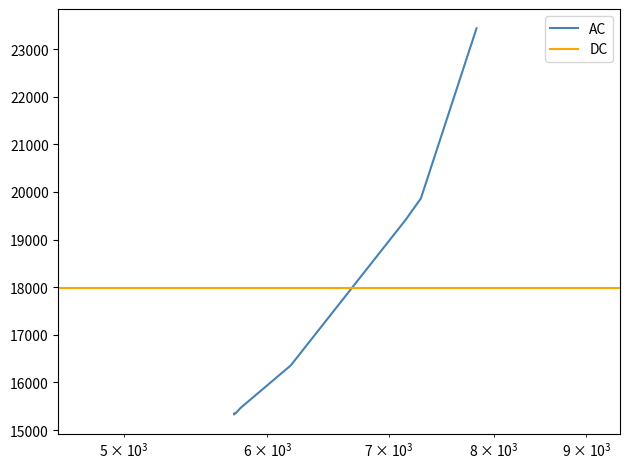

How many data points are above 19426?

4